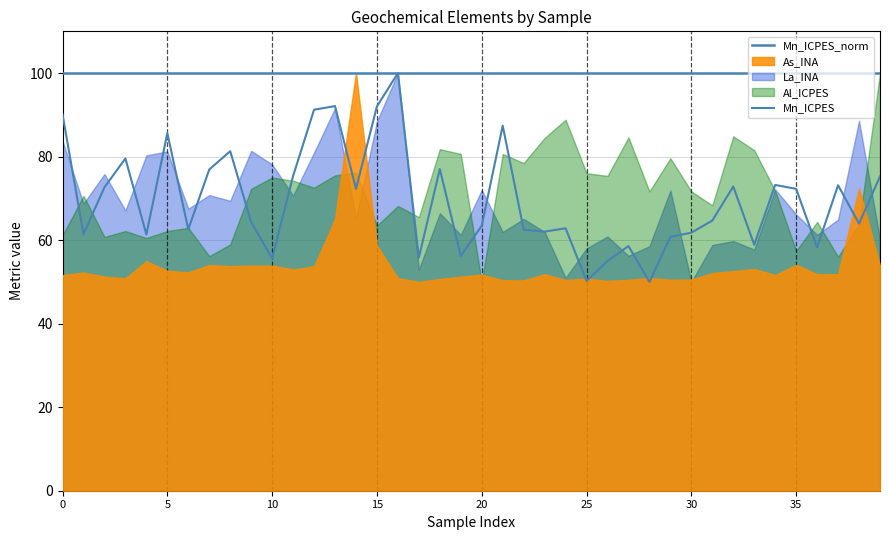

At how many categories does at least one series exceed 98?

40